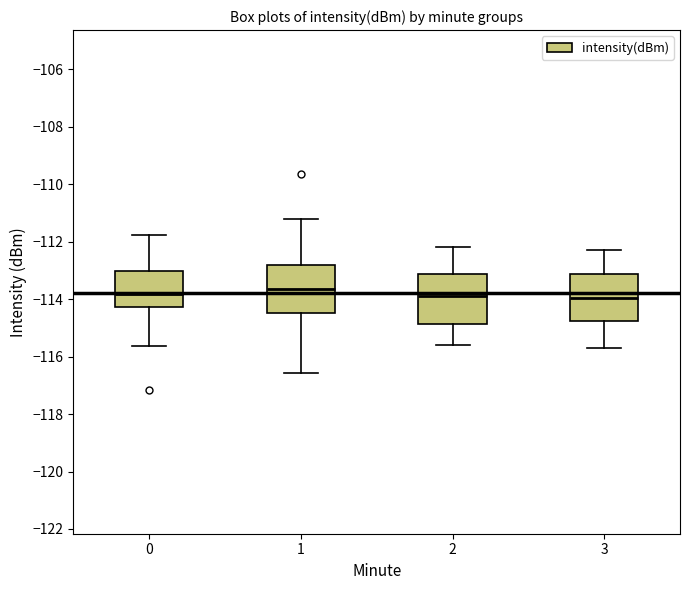

Reading left to right, transcribe this box plot: for each box, give where its median line is, the range the box spans, and where its two whiskers end, as read against the y-axis. The values are not printed on the chart, so give them approximately, as read against the axis.

0: median -113.8, box -114.2 to -113.0, whiskers -115.6 to -111.8
1: median -113.6, box -114.4 to -112.8, whiskers -116.6 to -111.2
2: median -113.8, box -114.8 to -113.2, whiskers -115.6 to -112.2
3: median -114.0, box -114.8 to -113.2, whiskers -115.6 to -112.2